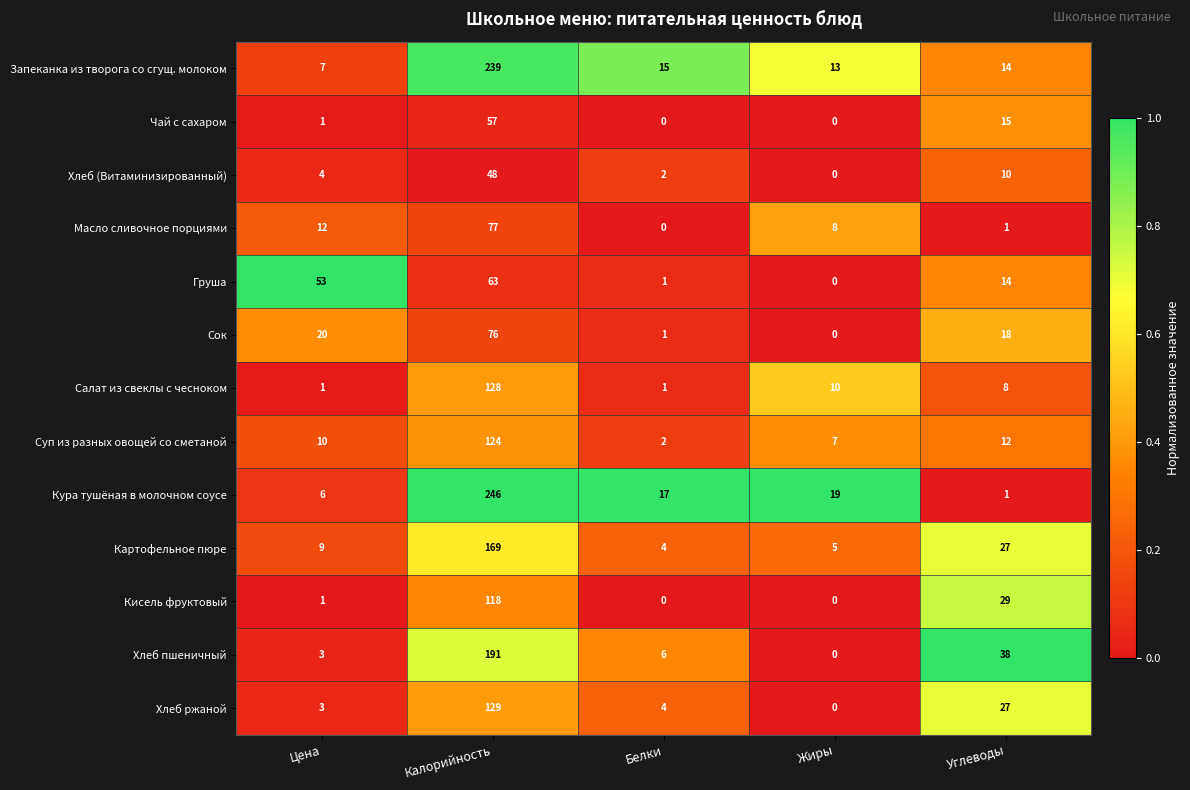

True or false: Масло сливочное порциями has a value of 33 at Белки.

False